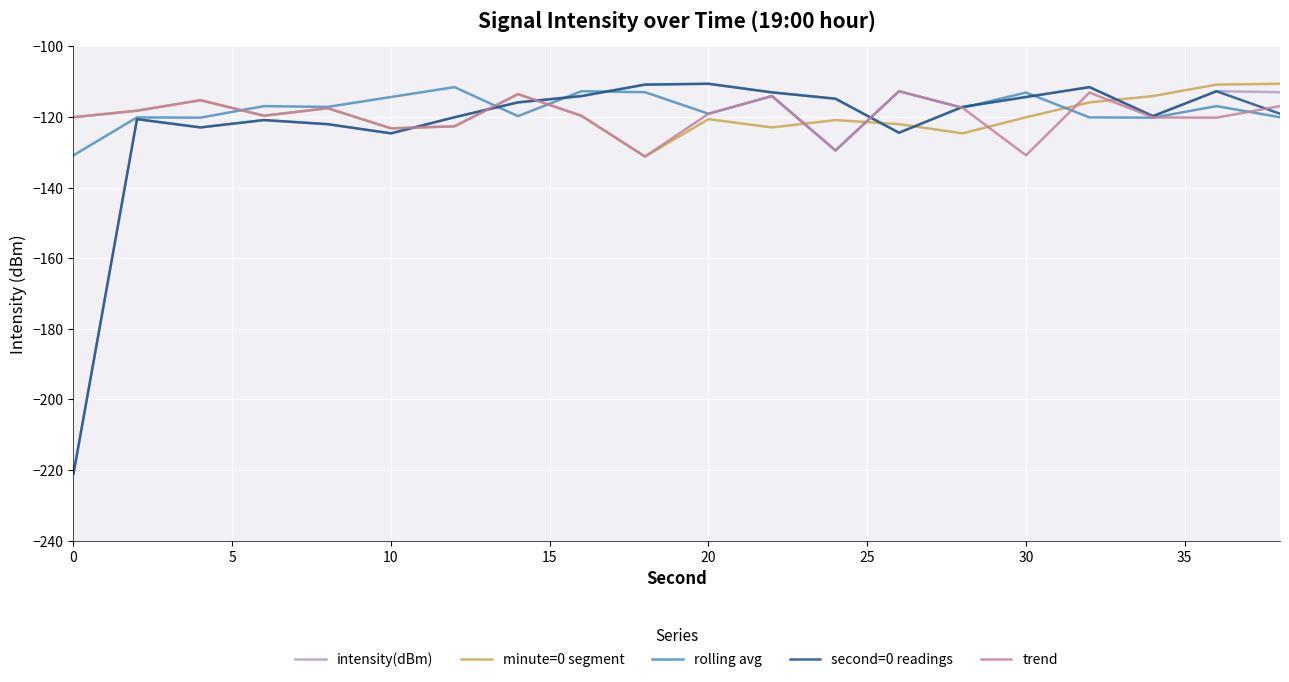

What is the difference between the maximum and second lowest values in the minute=0 segment series?

14.0